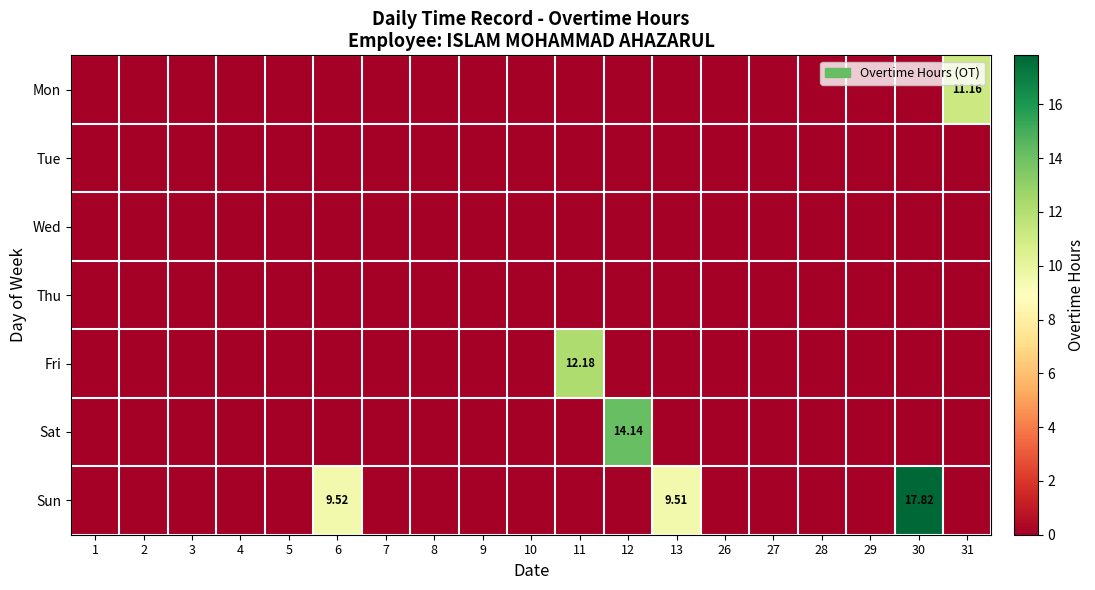

How many data points does each series have?

19